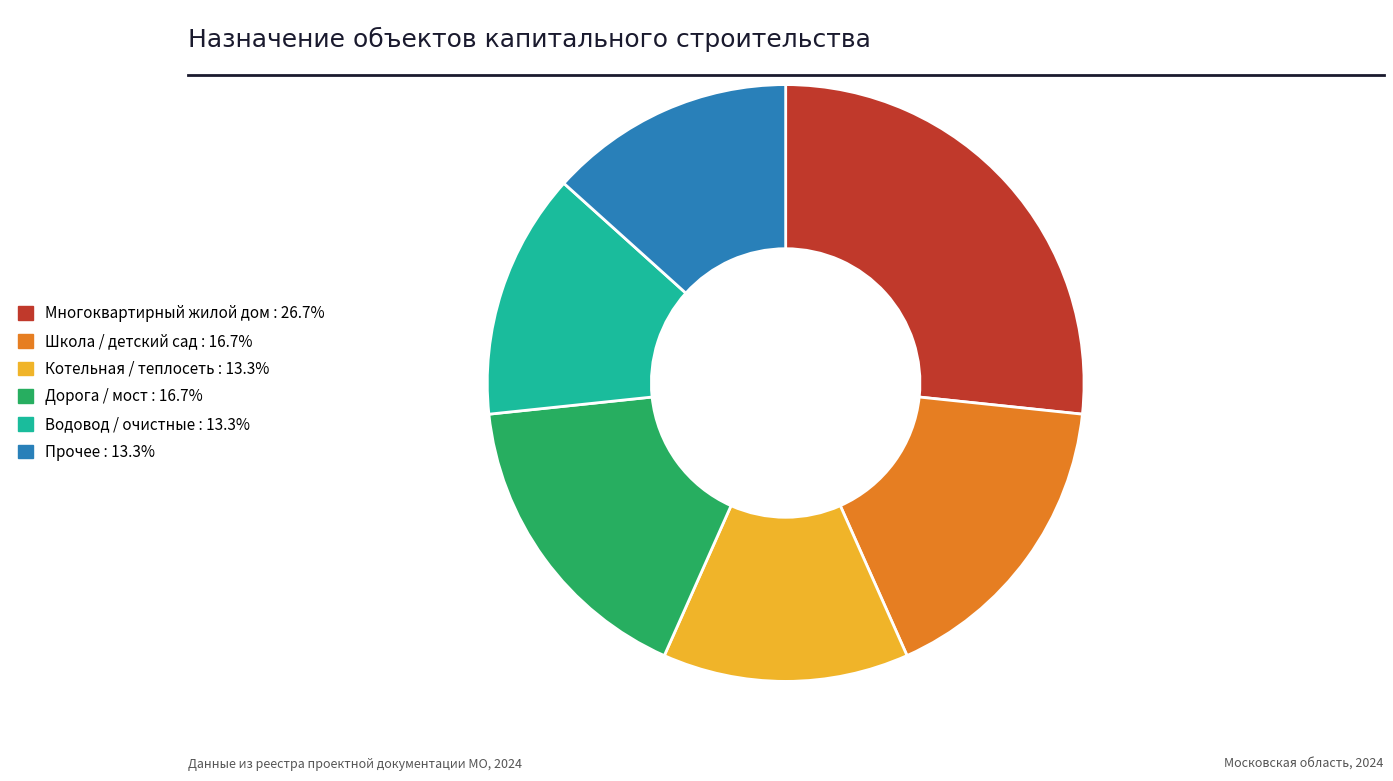

Is there any slice that represents more than half of the pie?

No